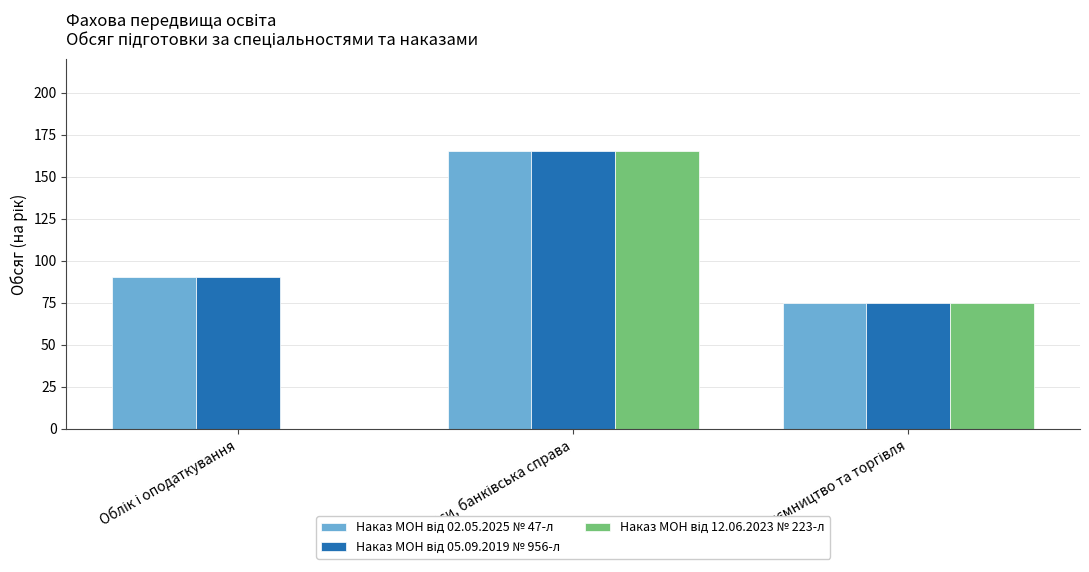

Between Облік і оподаткування and Фінанси, банківська справа, which is larger?

Фінанси, банківська справа